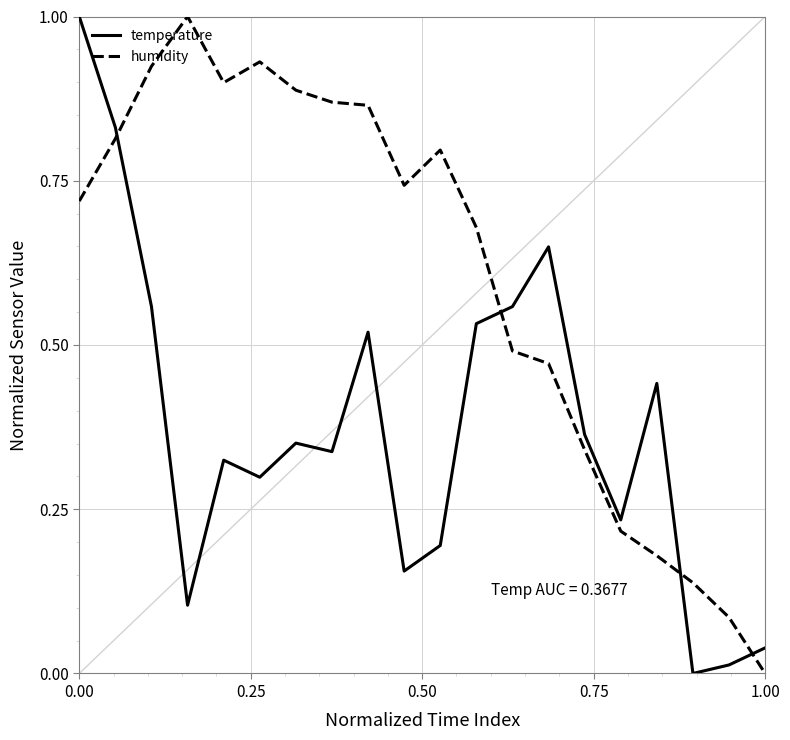

Rank the series by their average value, from lowest to highest.

temperature, humidity